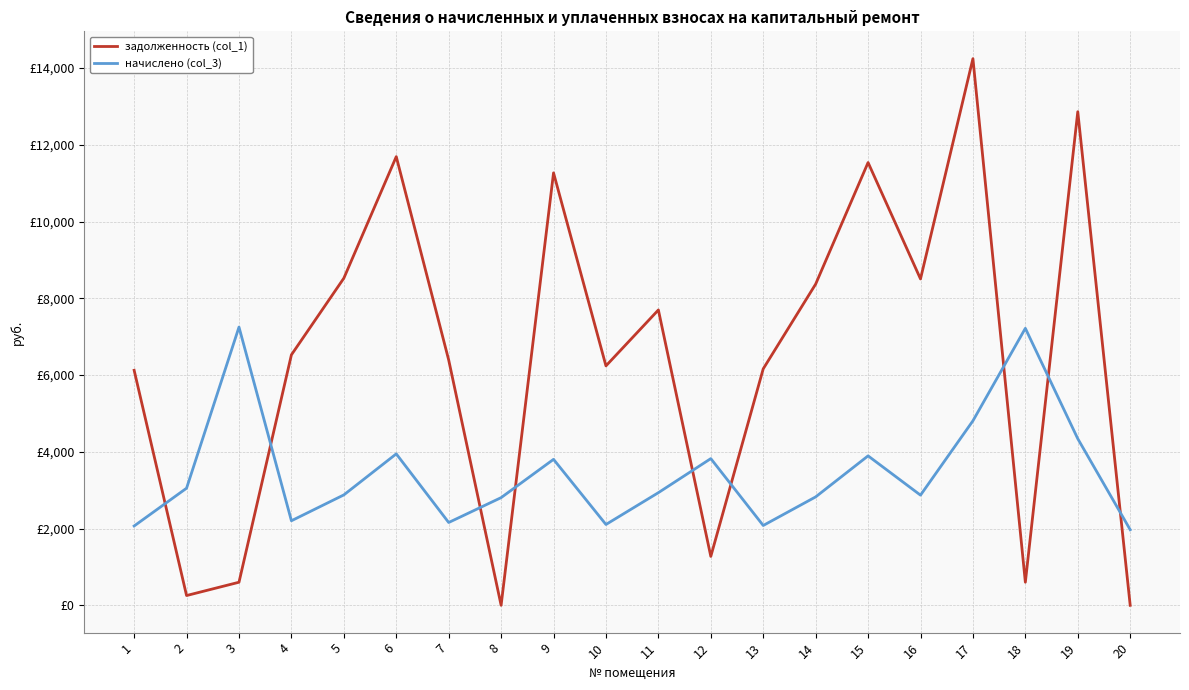

What is the value of the задолженность (col_1) point at the 16th from the left?

8505.6